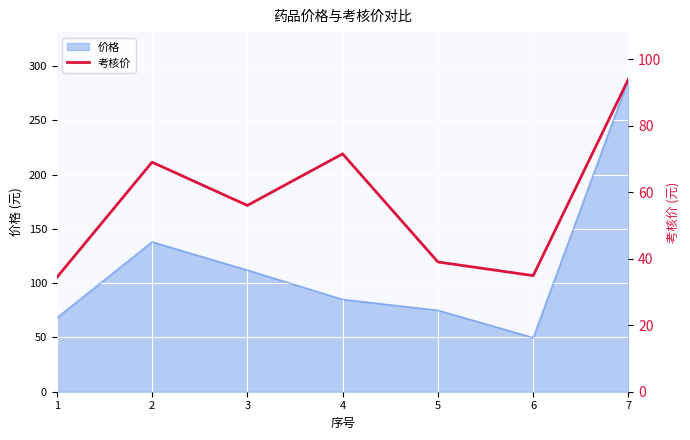

The value of 价格 at 3 is 112.0. True or false?

True